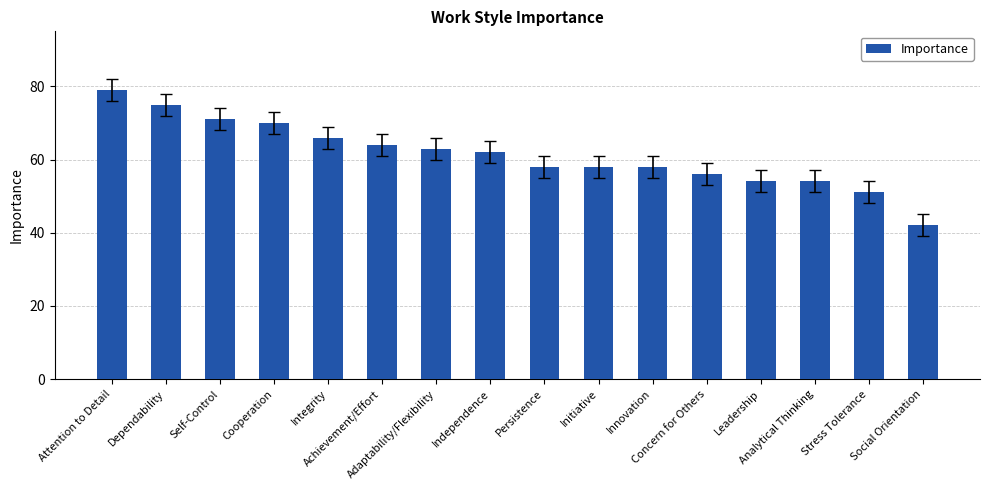

What is the value of the 3rd bar from the left?

71